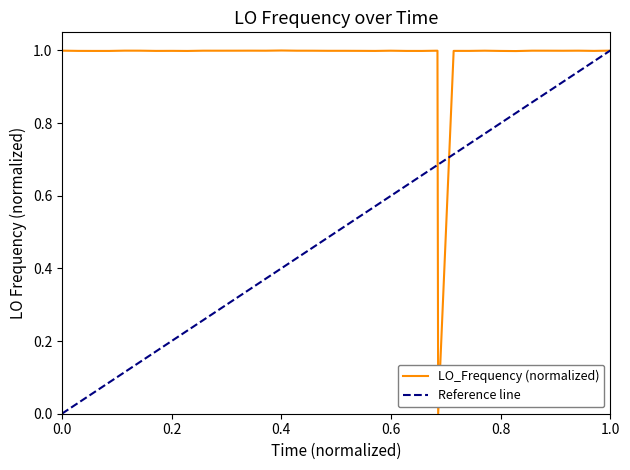

What is the greatest value displayed?

1.0